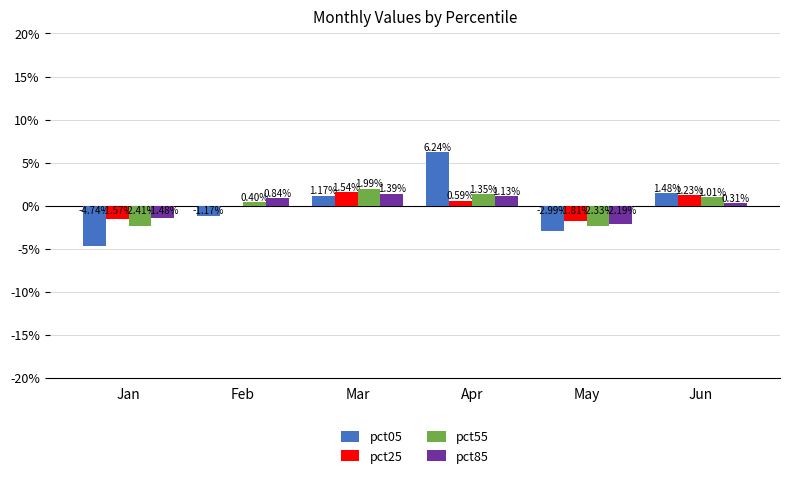

What is the total value across all series at Mar?

6.1